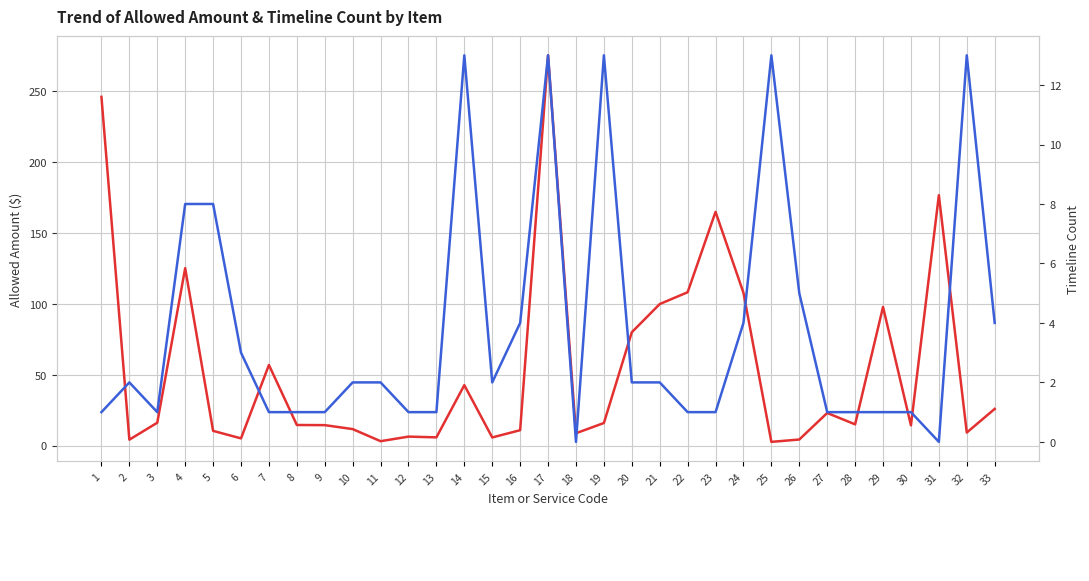

List the series in order of their overall mean, lowest first.

Timeline Count, Allowed Amount